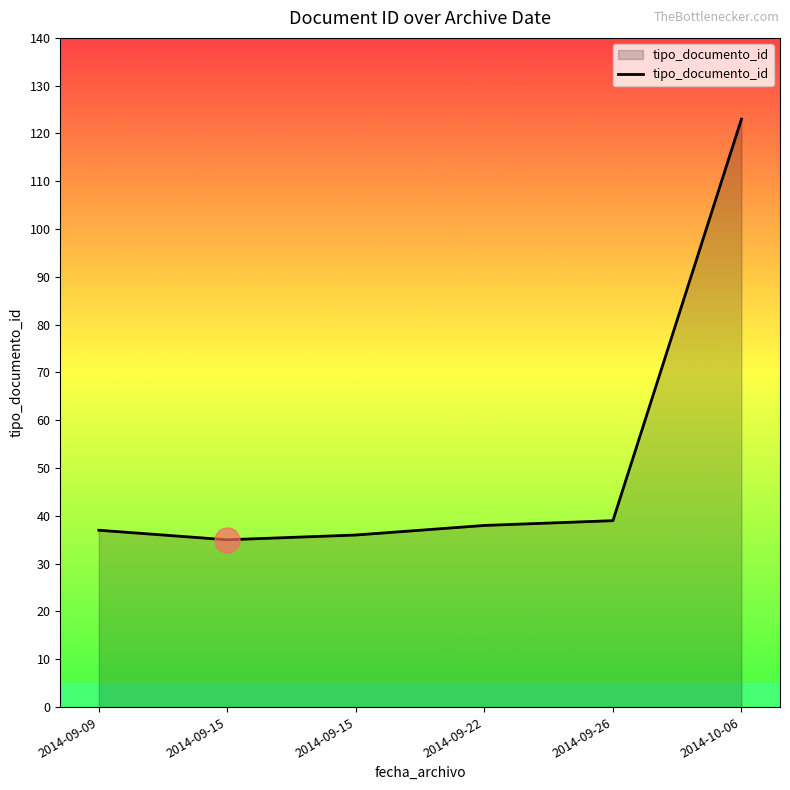

Is it true that the value at 2014-09-22 is 38?

True